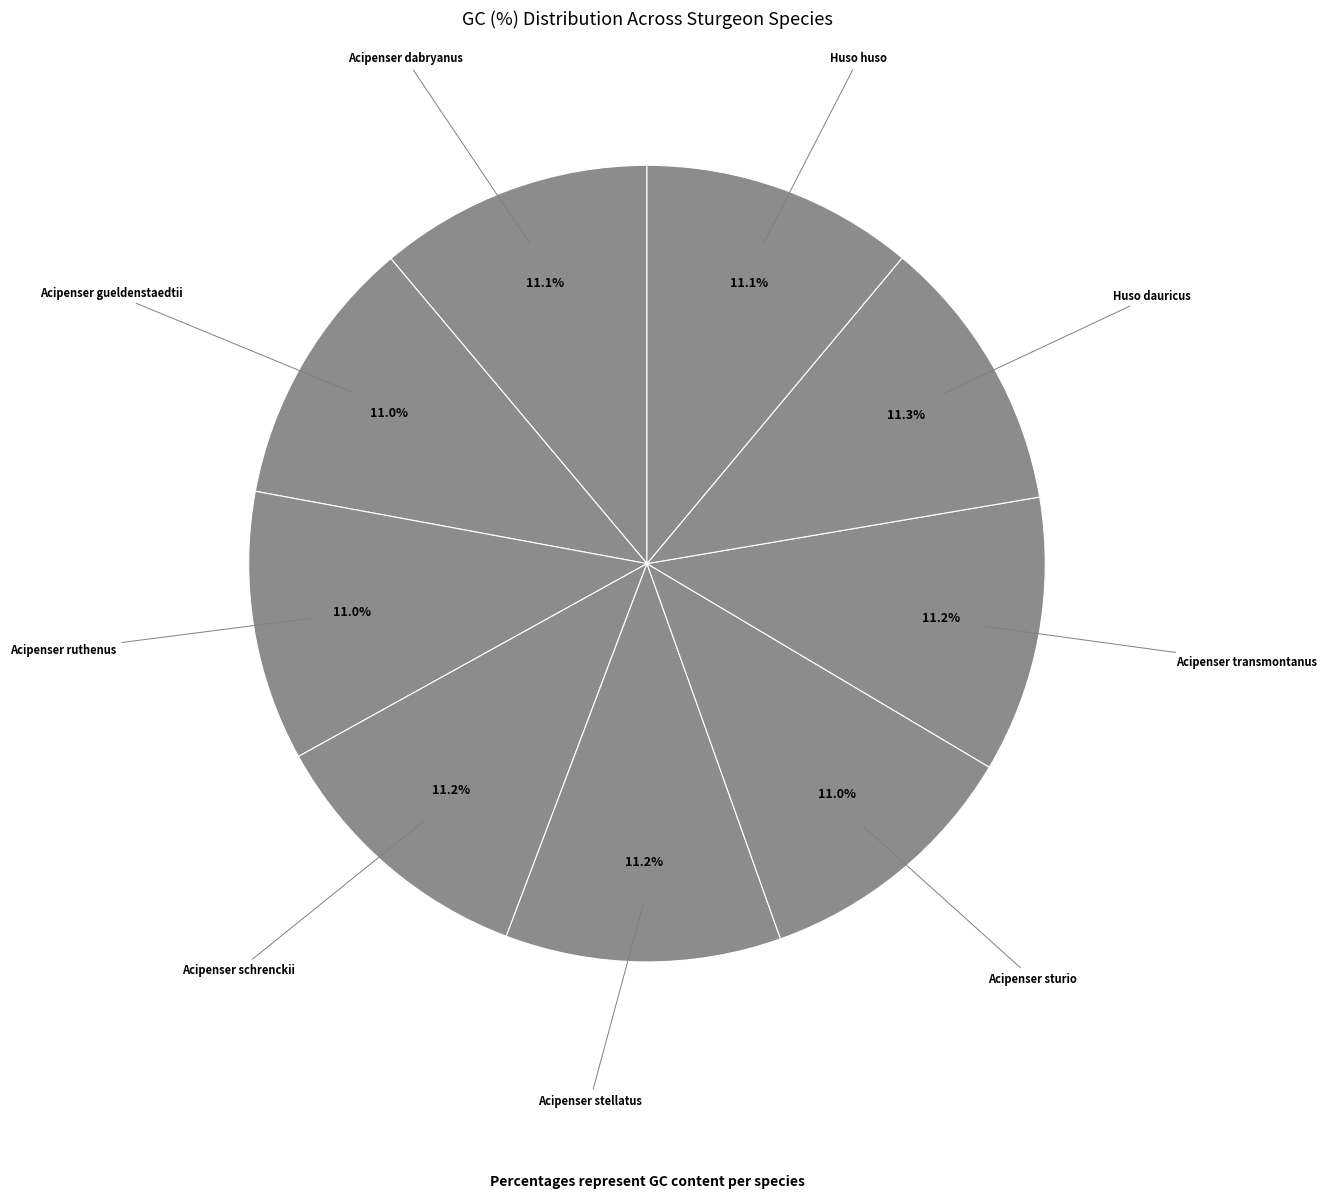

What is the ratio of the value at Acipenser transmontanus to the value at Acipenser stellatus?

1.0